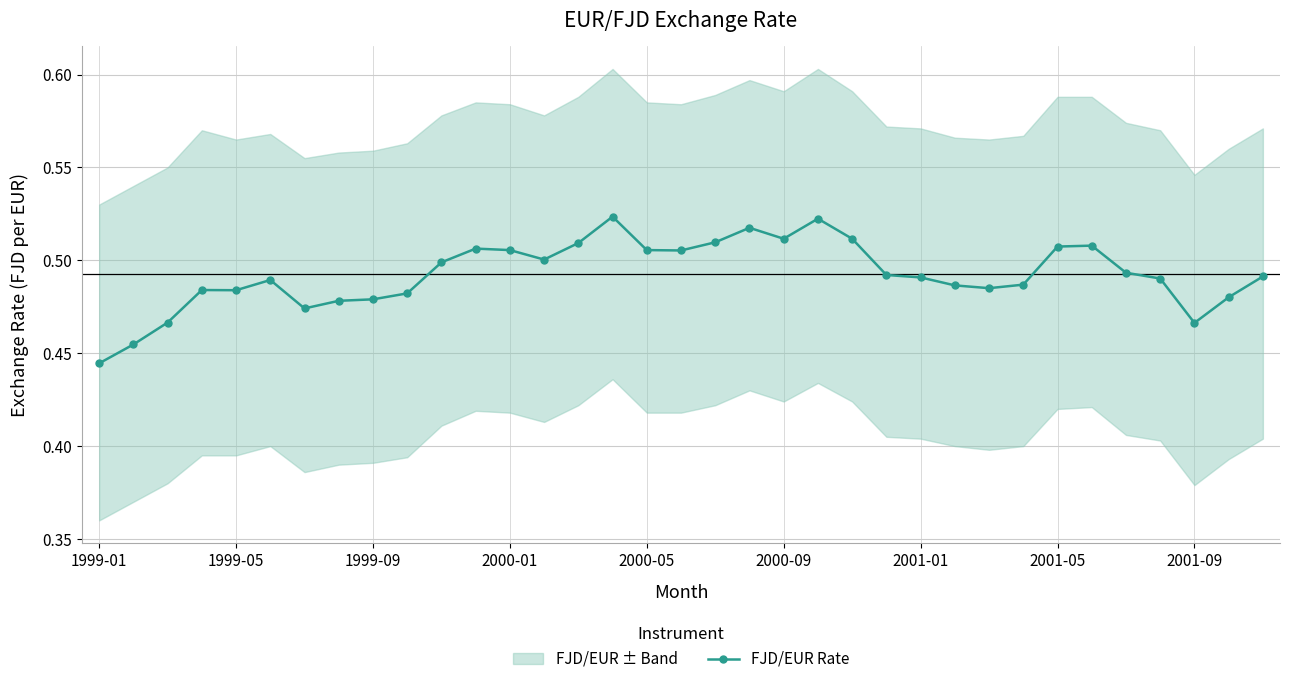

Does the chart have visible grid lines?

Yes